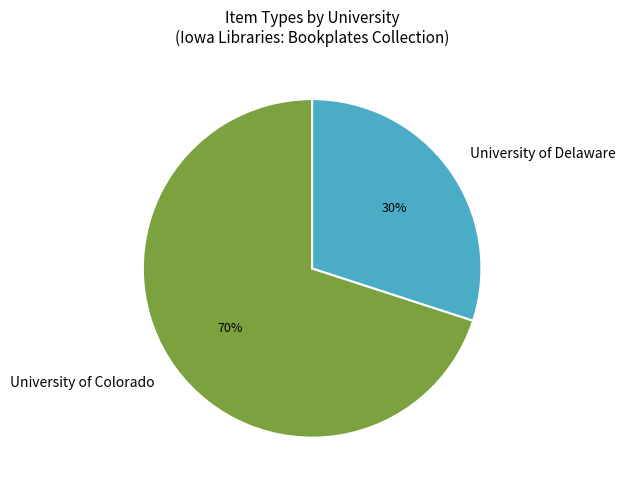

To the nearest percent, what is the difference between the University of Colorado and University of Delaware slice percentages?

40%